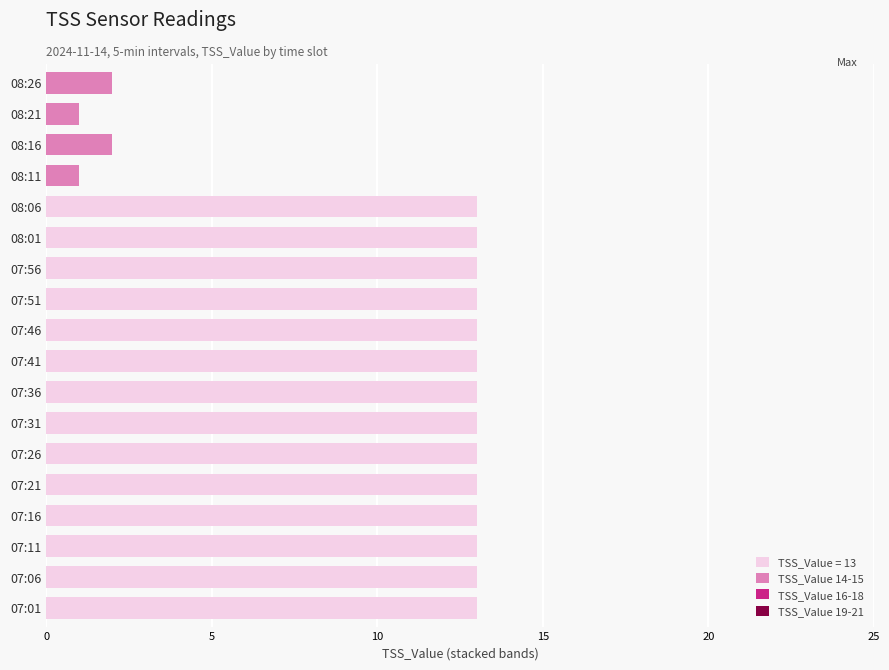

What is the total value across all series at 07:41?

13